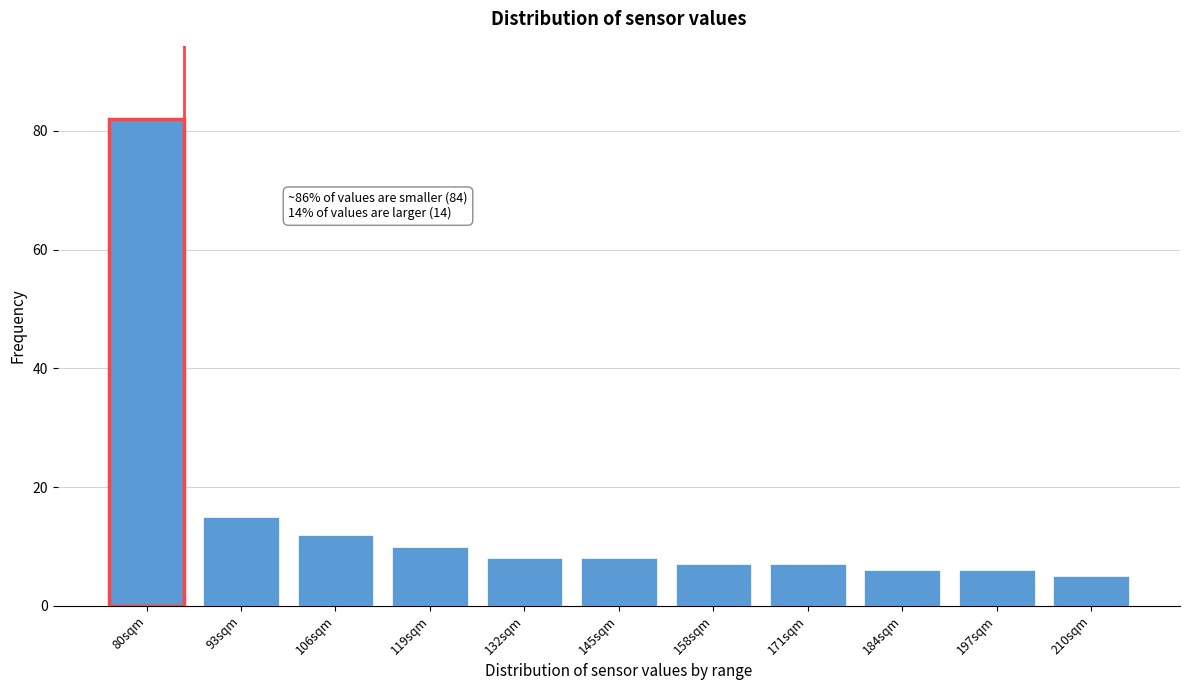

Reading left to right, transcribe all the data shown in this chart.

82	15	12	10	8	8	7	7	6	6	5